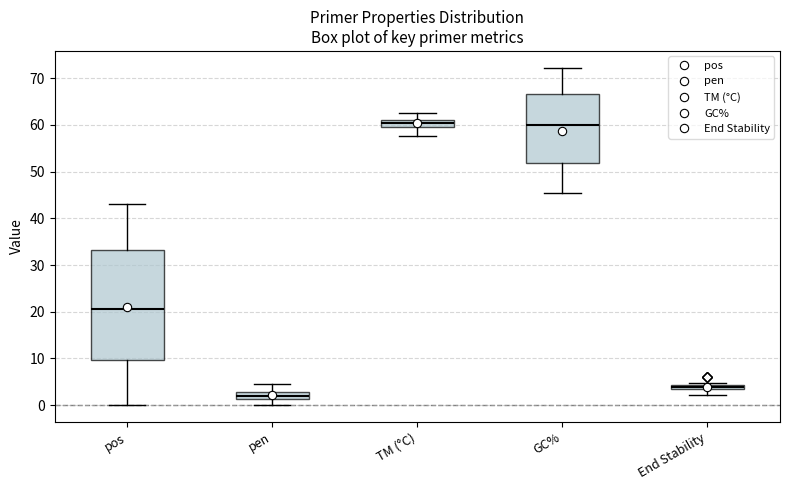

Where is the lower edge of the box for pen on the y-axis? The values are not printed on the chart, so give them approximately, as read against the axis.

1